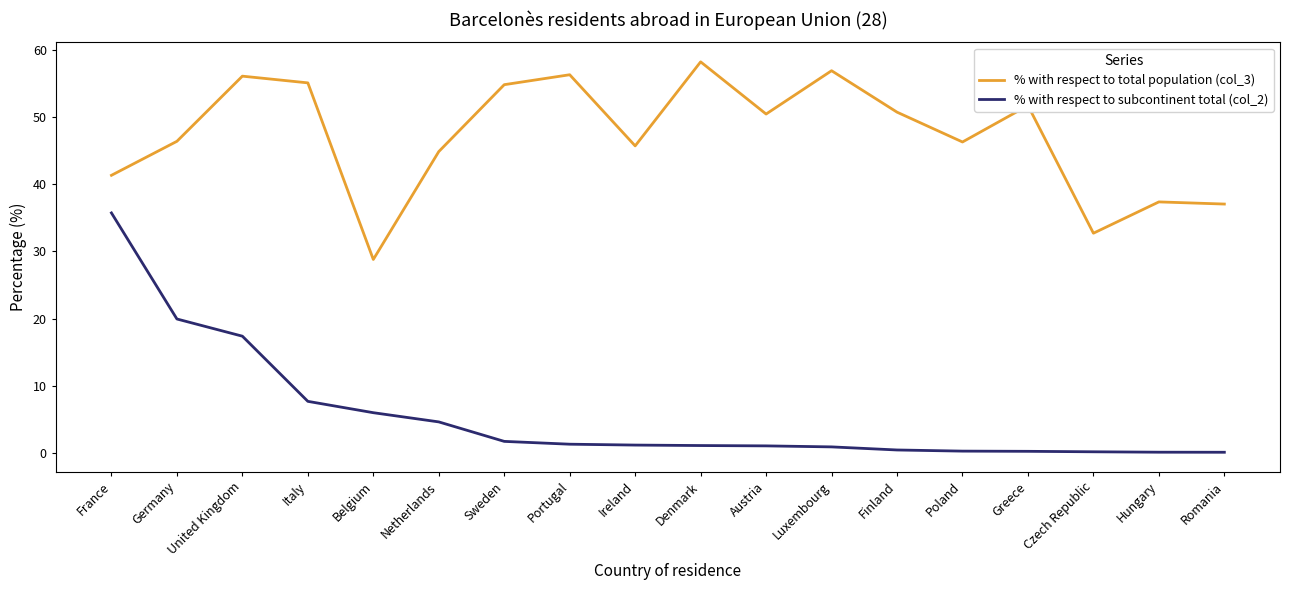

True or false: % with respect to subcontinent total (col_2) and % with respect to total population (col_3) cross at least once.

False